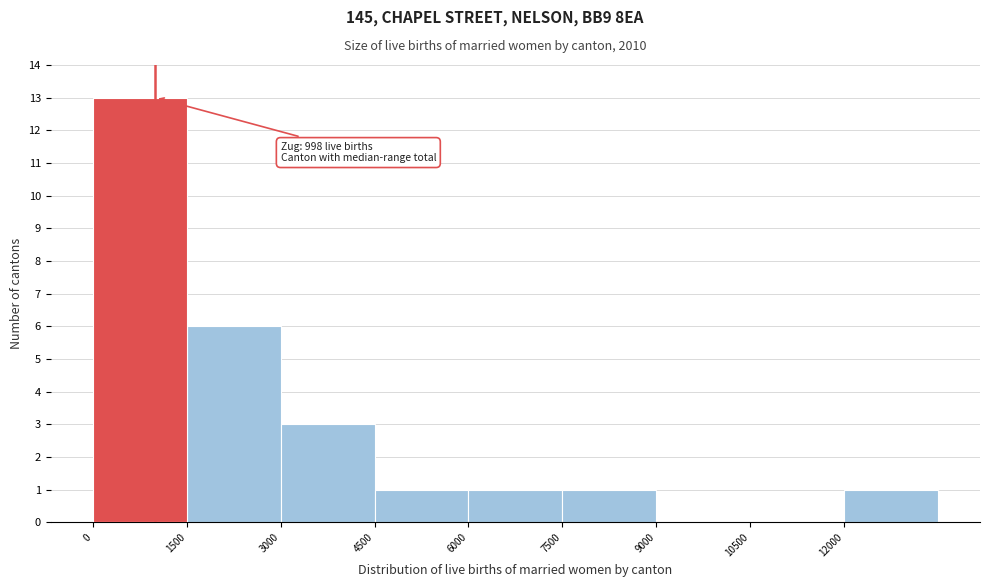

Which range on the x-axis has the tallest bar?

0 to 1500